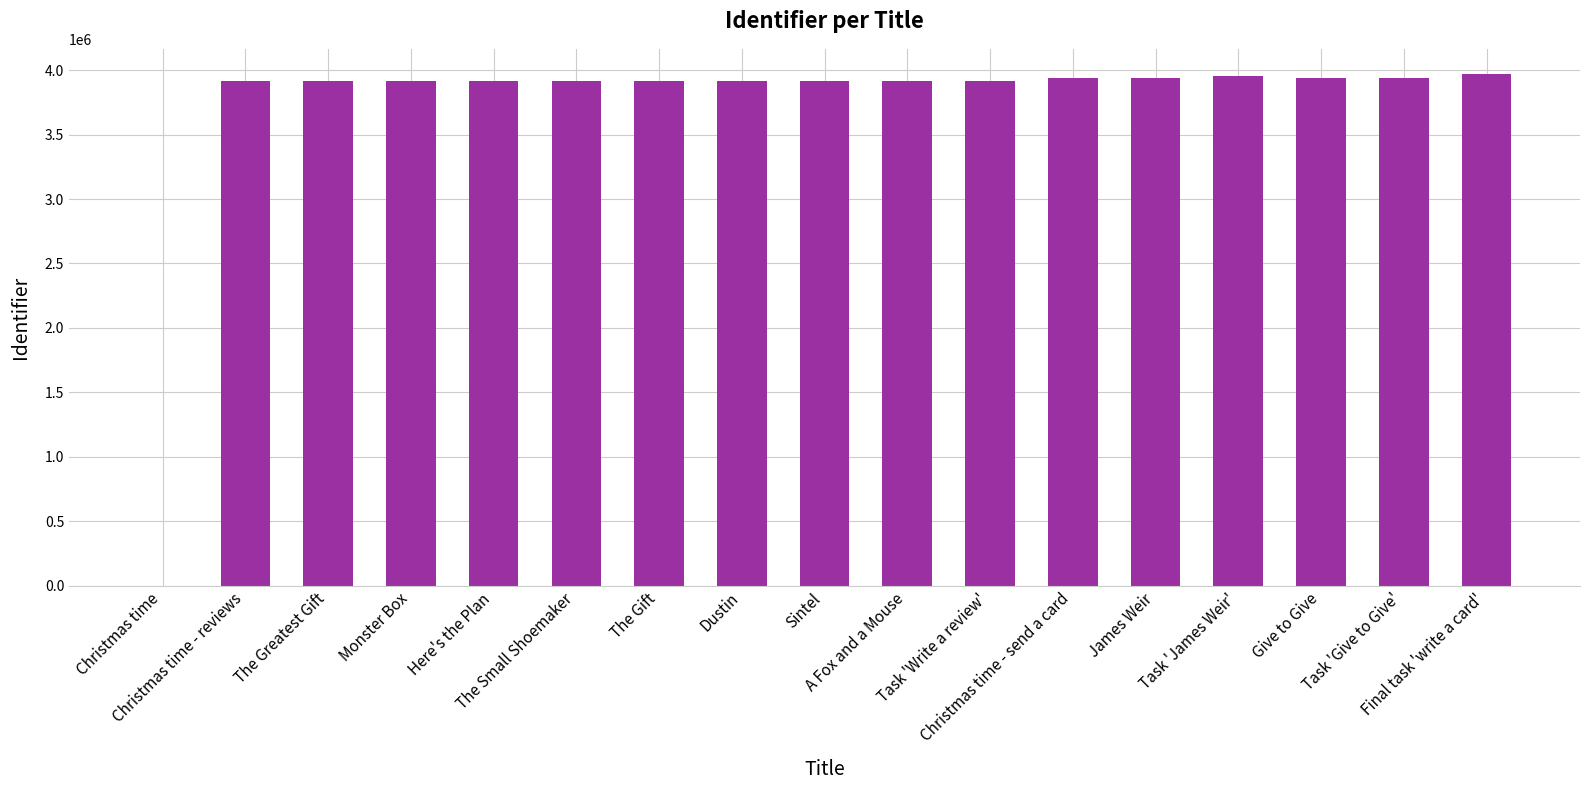

Count the number of data series in this chart.

1